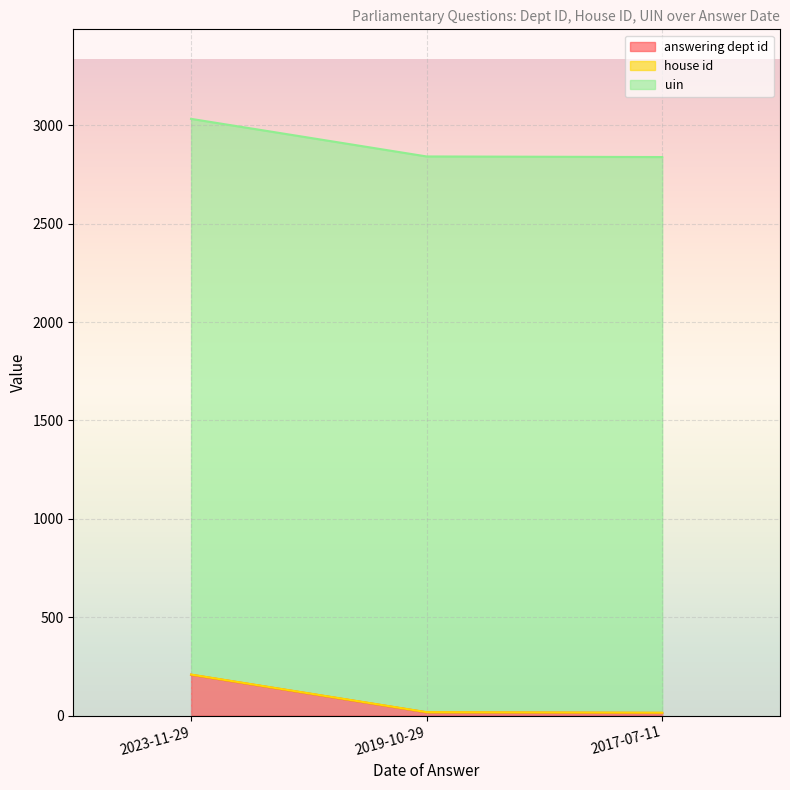

True or false: answering dept id has a value of 18 at 2017-07-11.

False